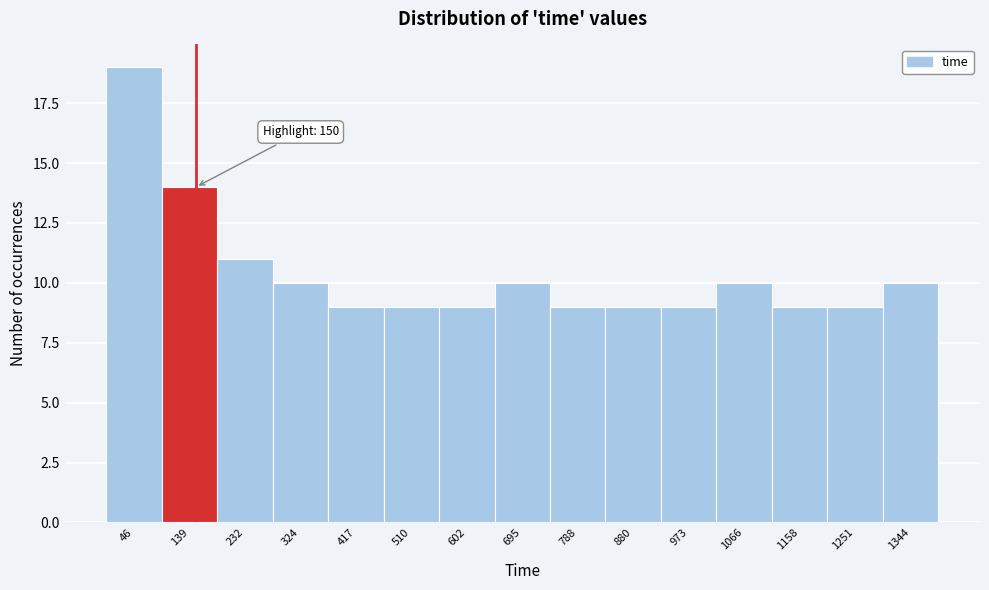

Over which range of the x-axis is the bar tallest?

0 to 90